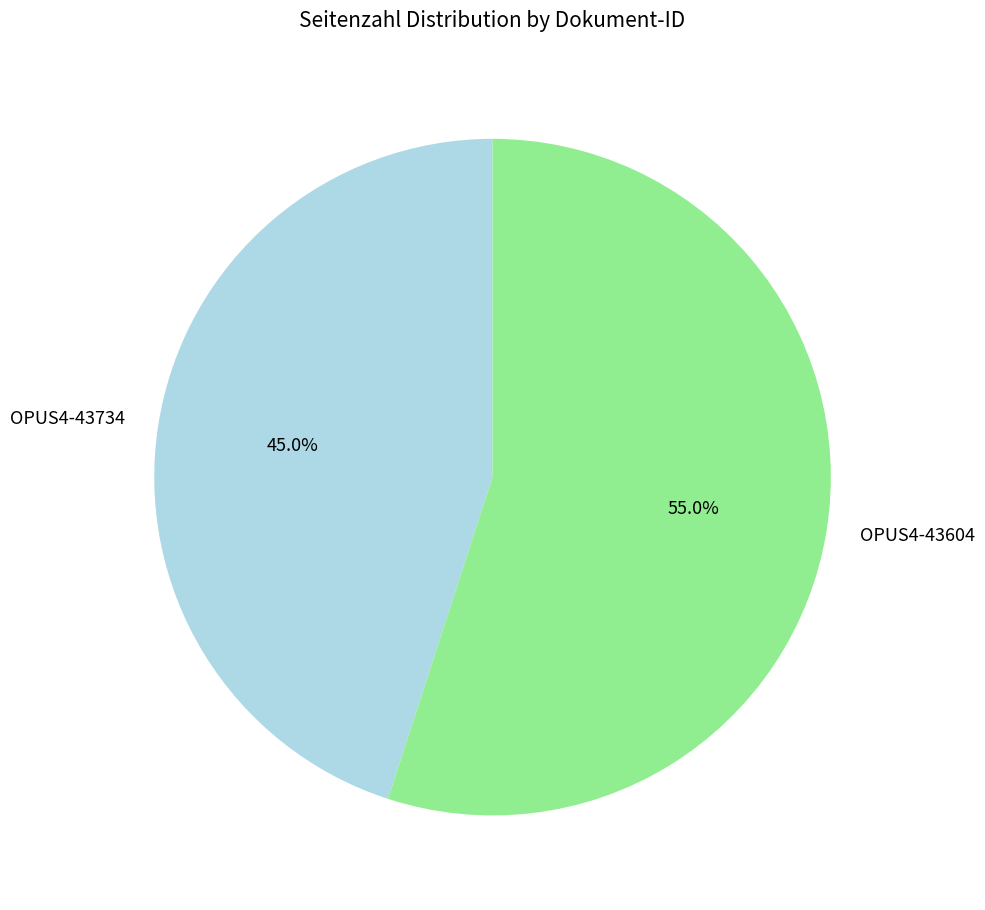

To the nearest percent, what portion does OPUS4-43604 represent?

55%